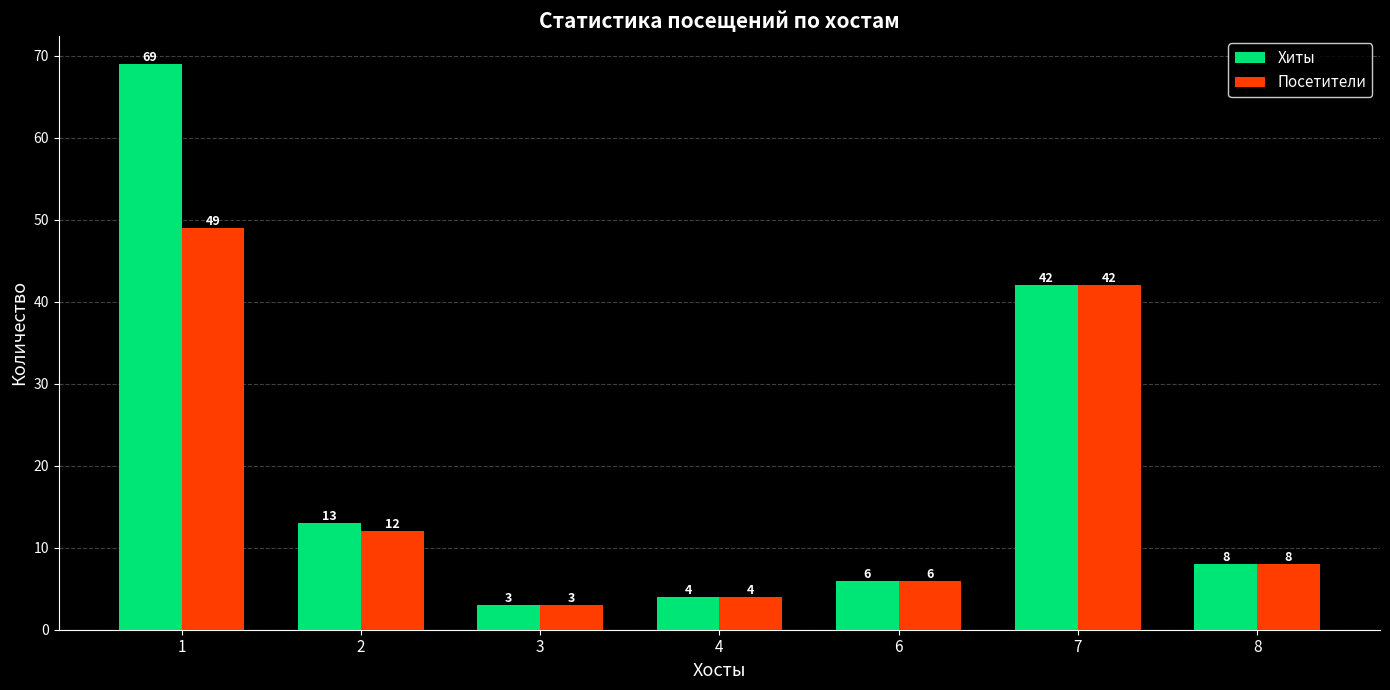

The value of Хиты at 3 is 3. True or false?

True